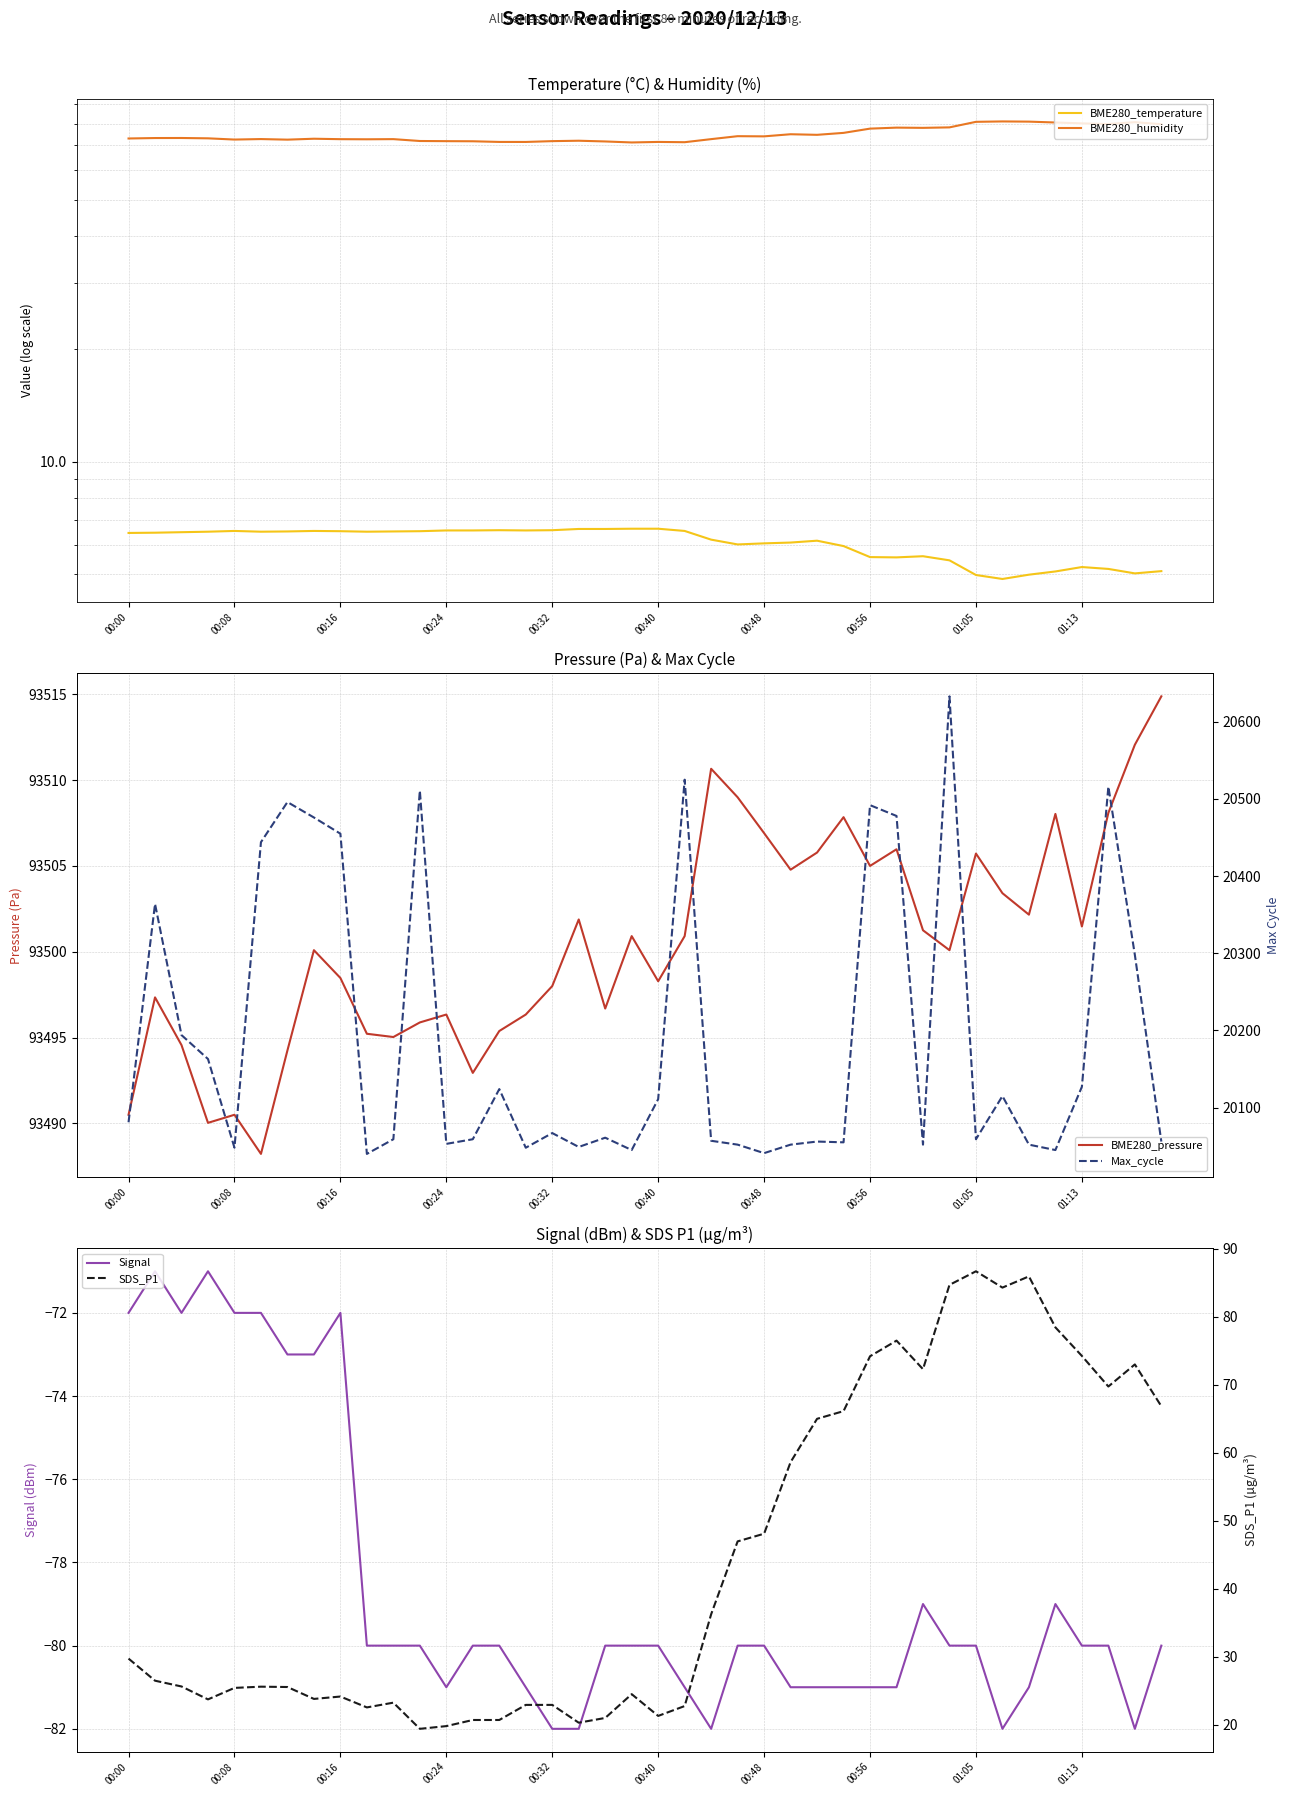

What is the difference between the maximum and minimum values in the BME280_humidity series?

9.8